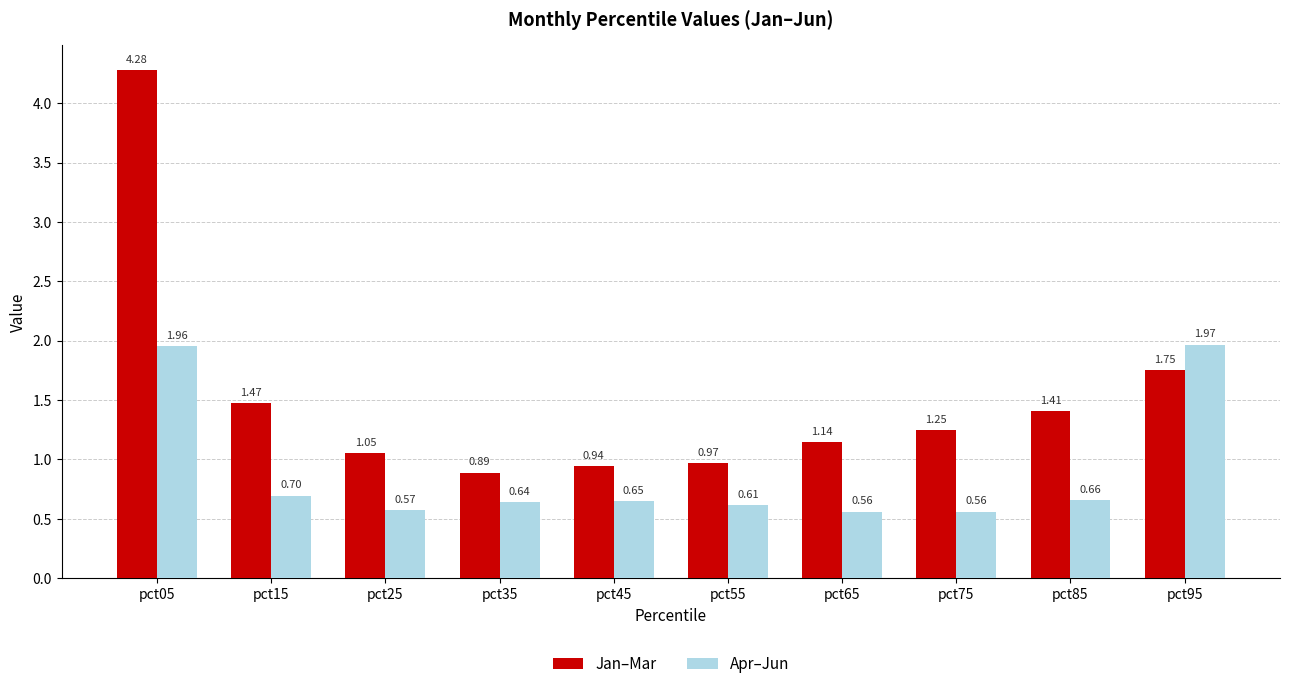

At which category is the sum across all series the highest?

pct05